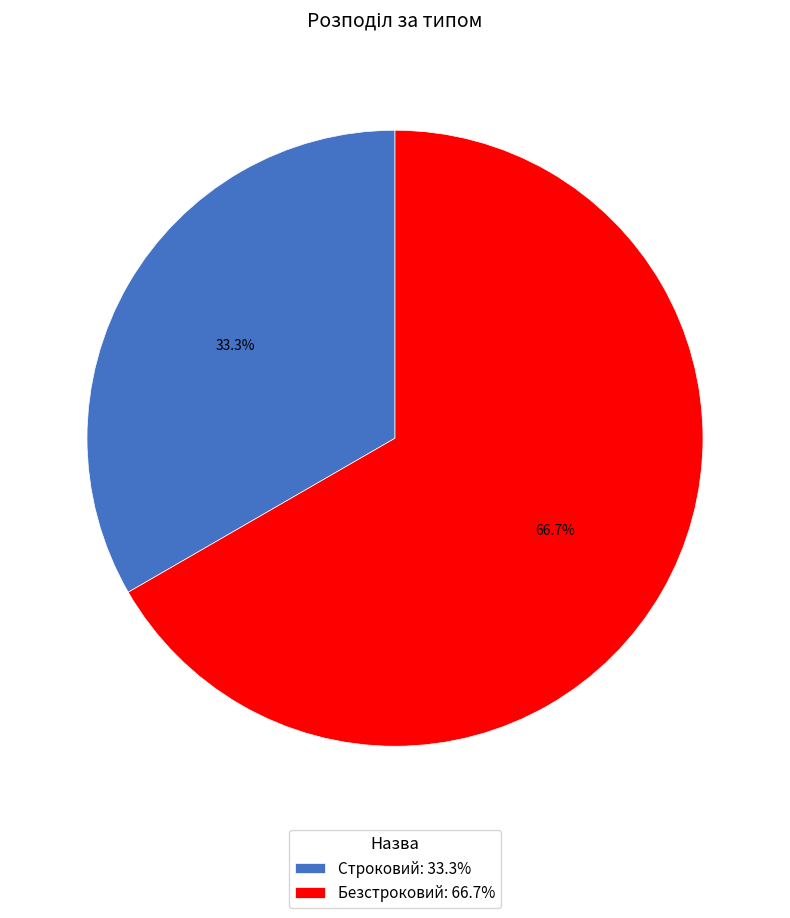

To the nearest percent, what percentage of the pie is Строковий?

33%